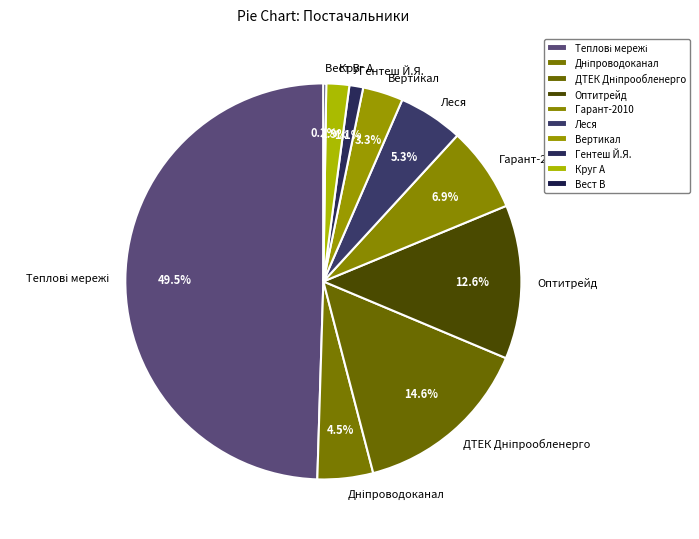

What percentage do Круг А and Вертикал together represent?

5.2%